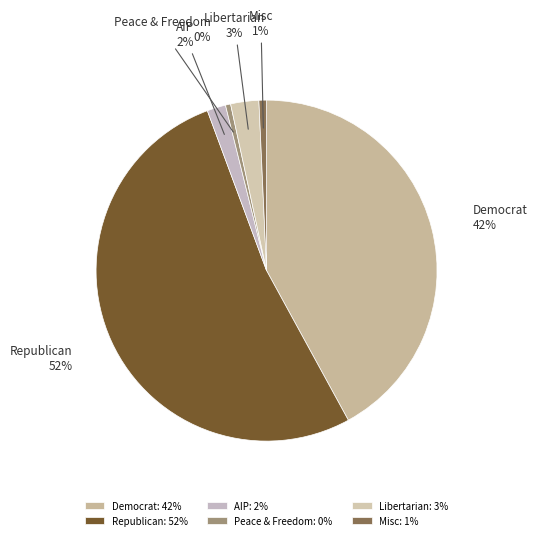

What percentage is the Misc slice, to the nearest percent?

1%